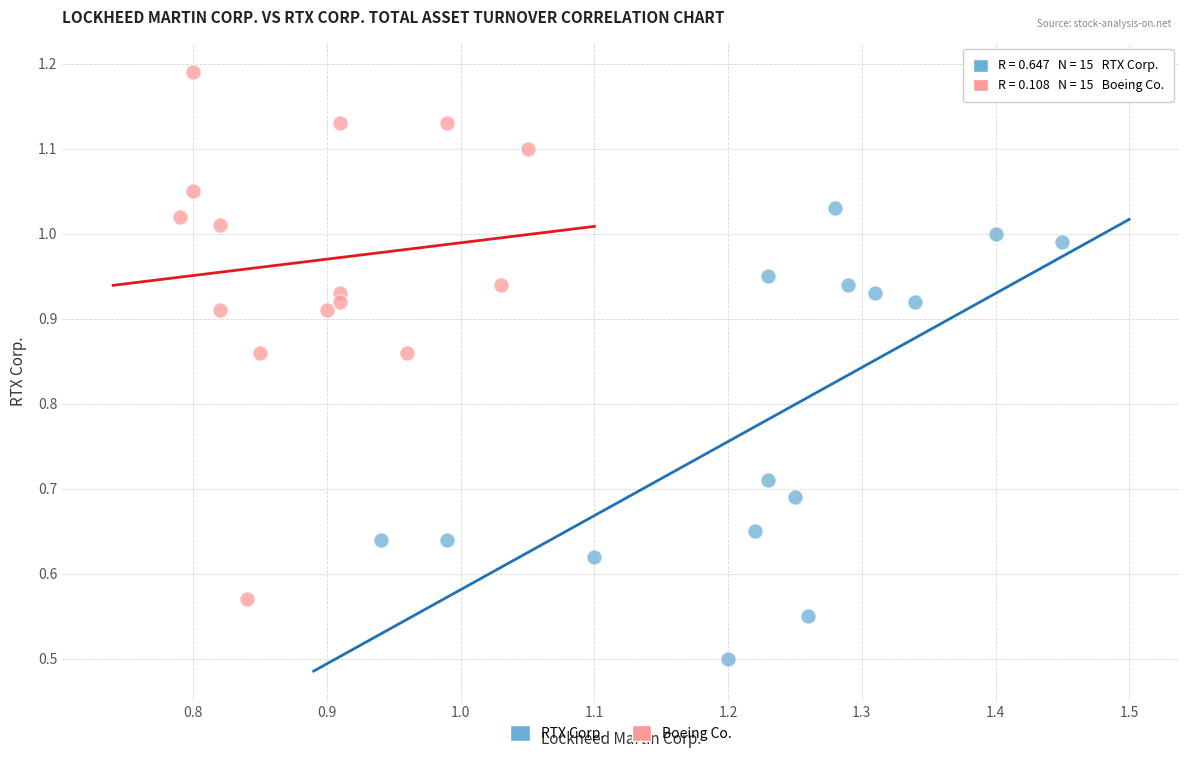

Which series contains the highest Y value?

Boeing Co.